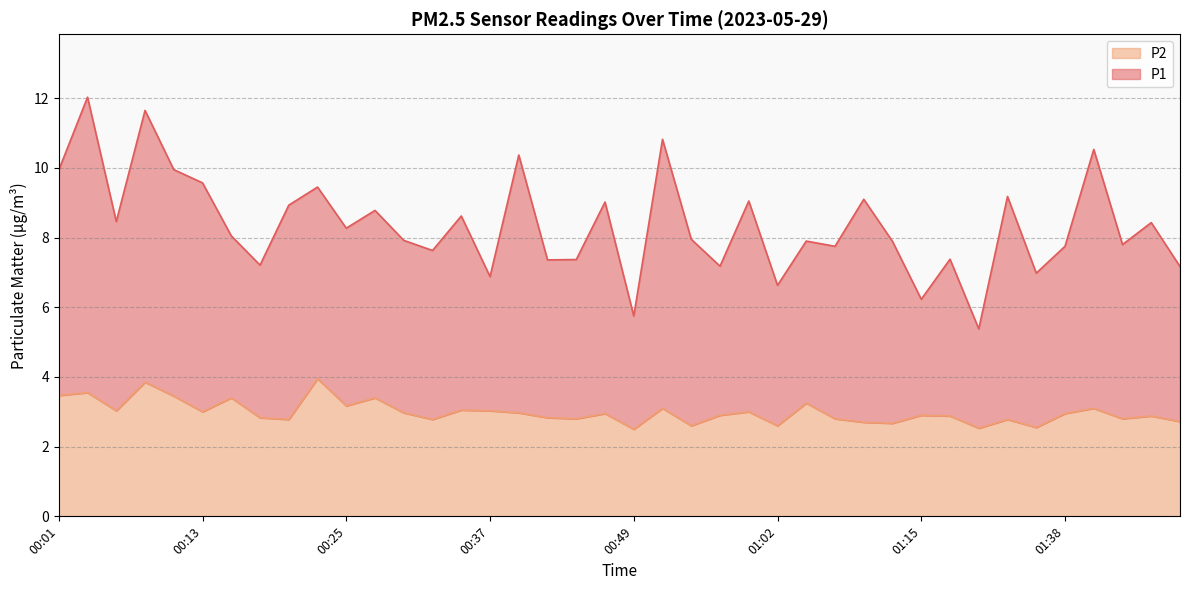

What is the spread (max minus min) of values at 00:15?

4.7